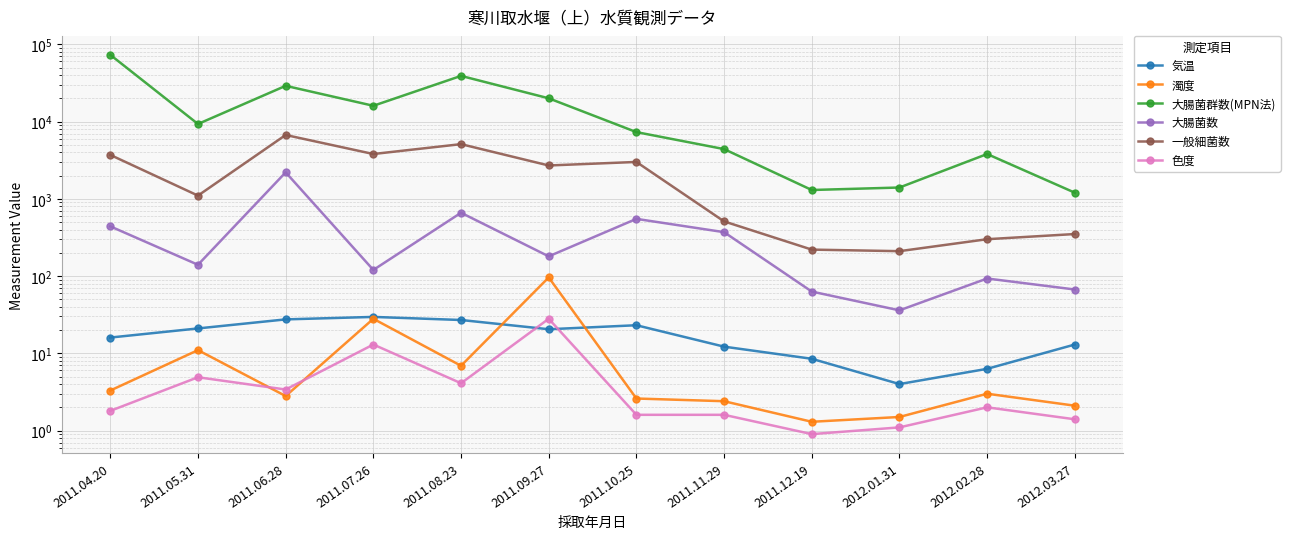

The value of 大腸菌数 at 2012.01.31 is 36.0. True or false?

True